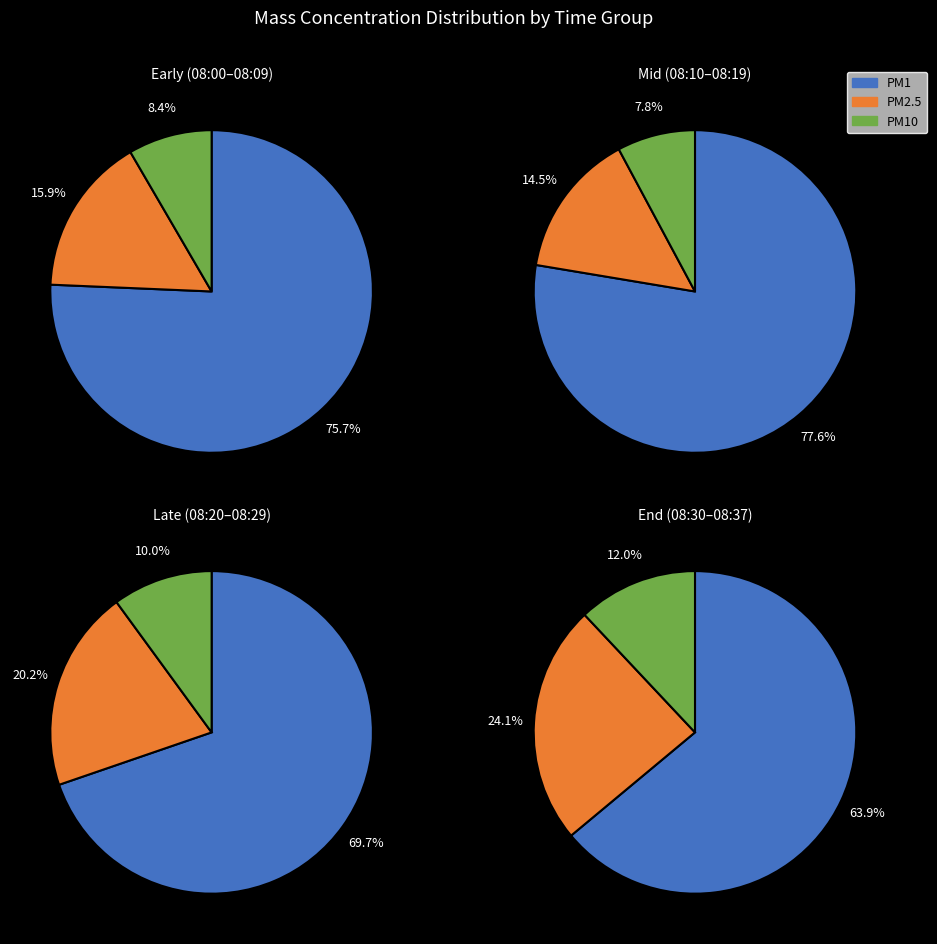

Between 08:17 and 08:21, which series saw the biggest shift?

PM1 (X0_M11)